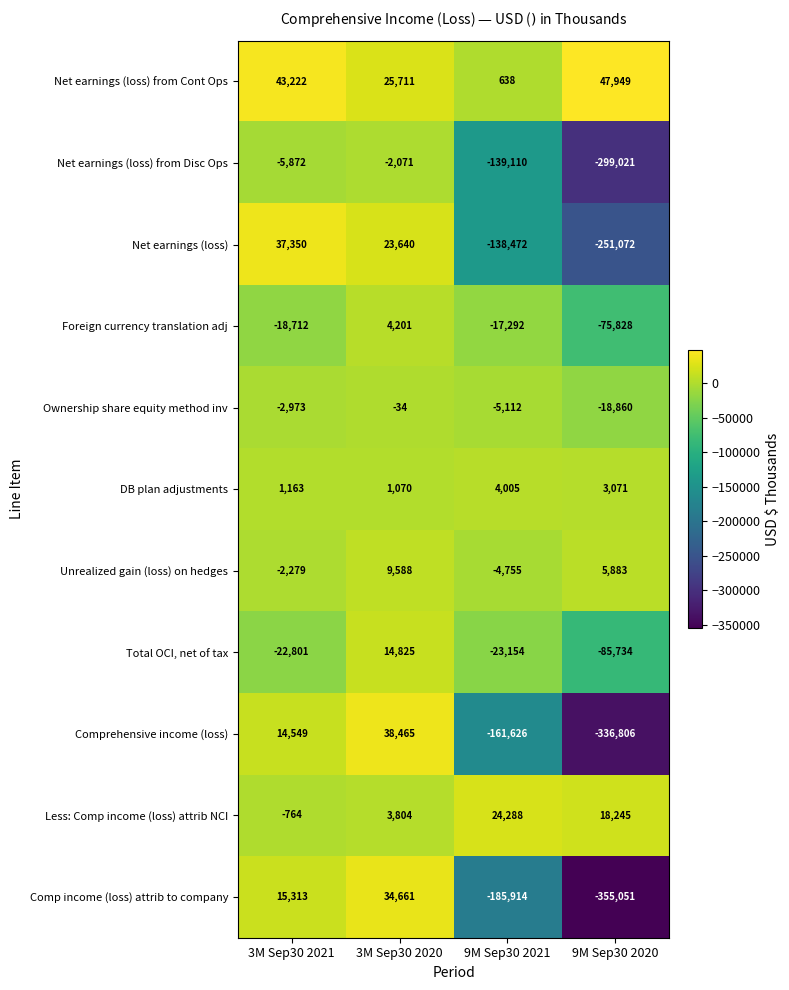

What is the highest value of the Ownership share equity method inv series?

-34